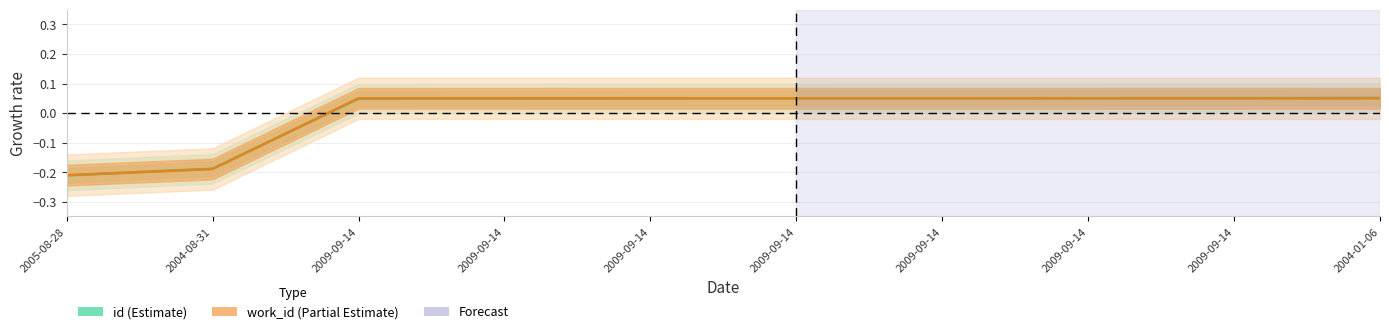

Is it true that id equals 0.1 at 2009-09-14?

True